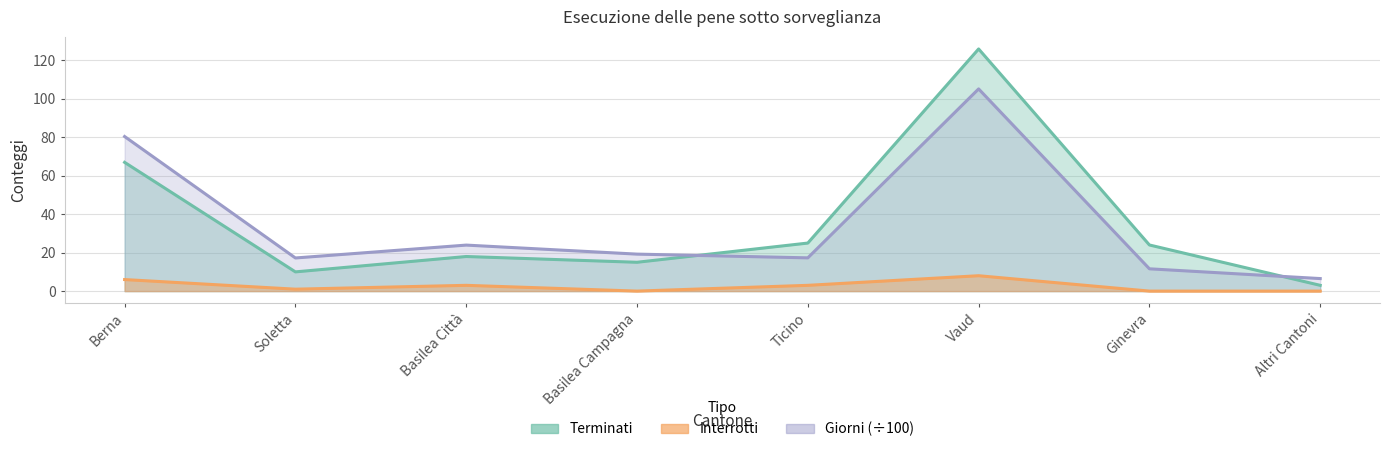

True or false: Terminati and Interrotti cross at least once.

False